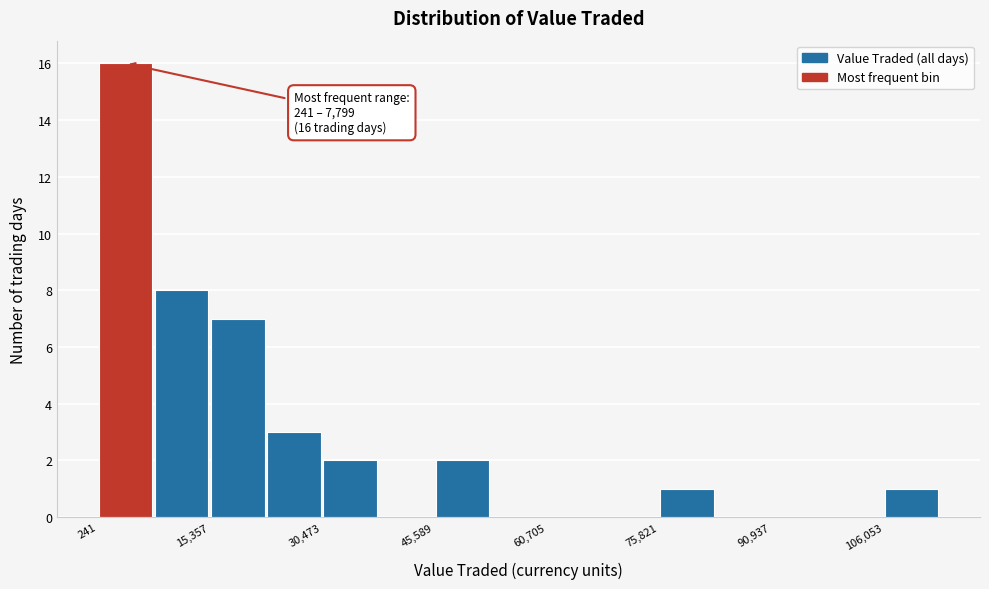

Read against the x-axis, roughly where is the centre of the tallest bar?

4000